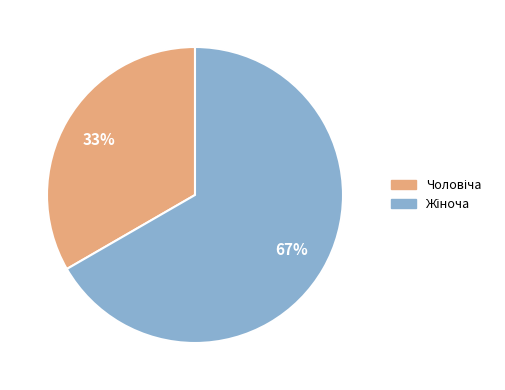

Count the number of slices in the pie.

2